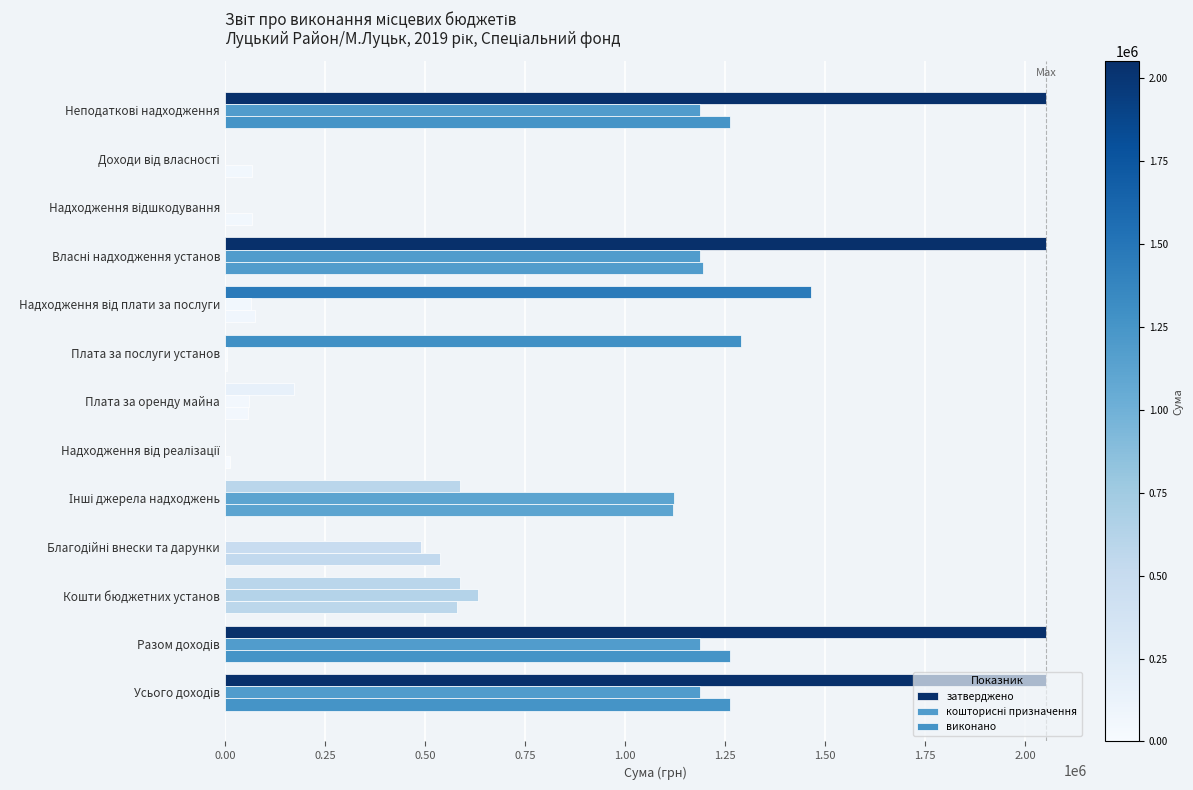

Rank the series by their maximum value, from highest to lowest.

затверджено, виконано, кошторисні призначення